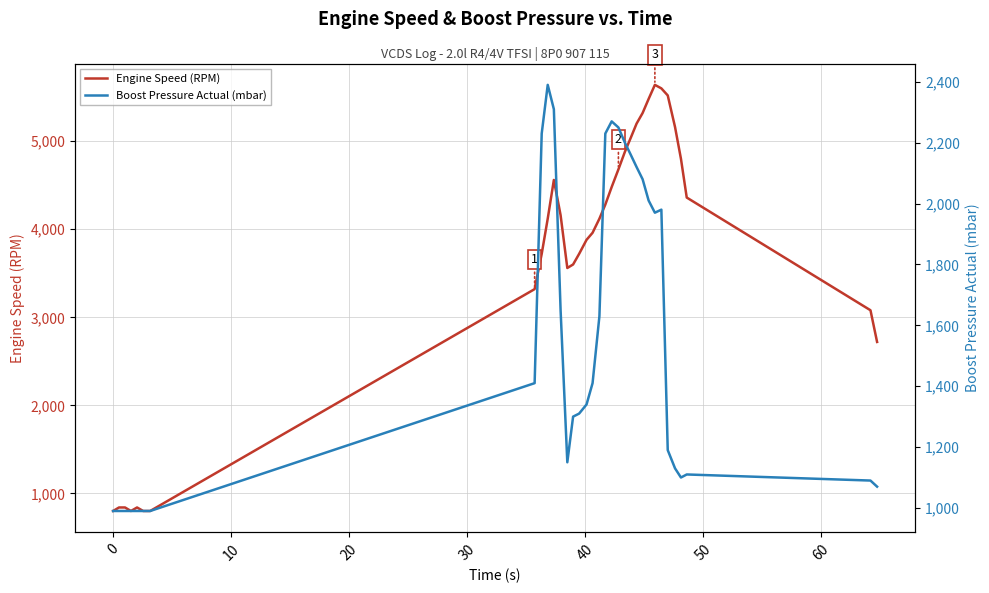

Rank the series by their maximum value, from lowest to highest.

Boost Pressure Actual (mbar), Engine Speed (RPM)